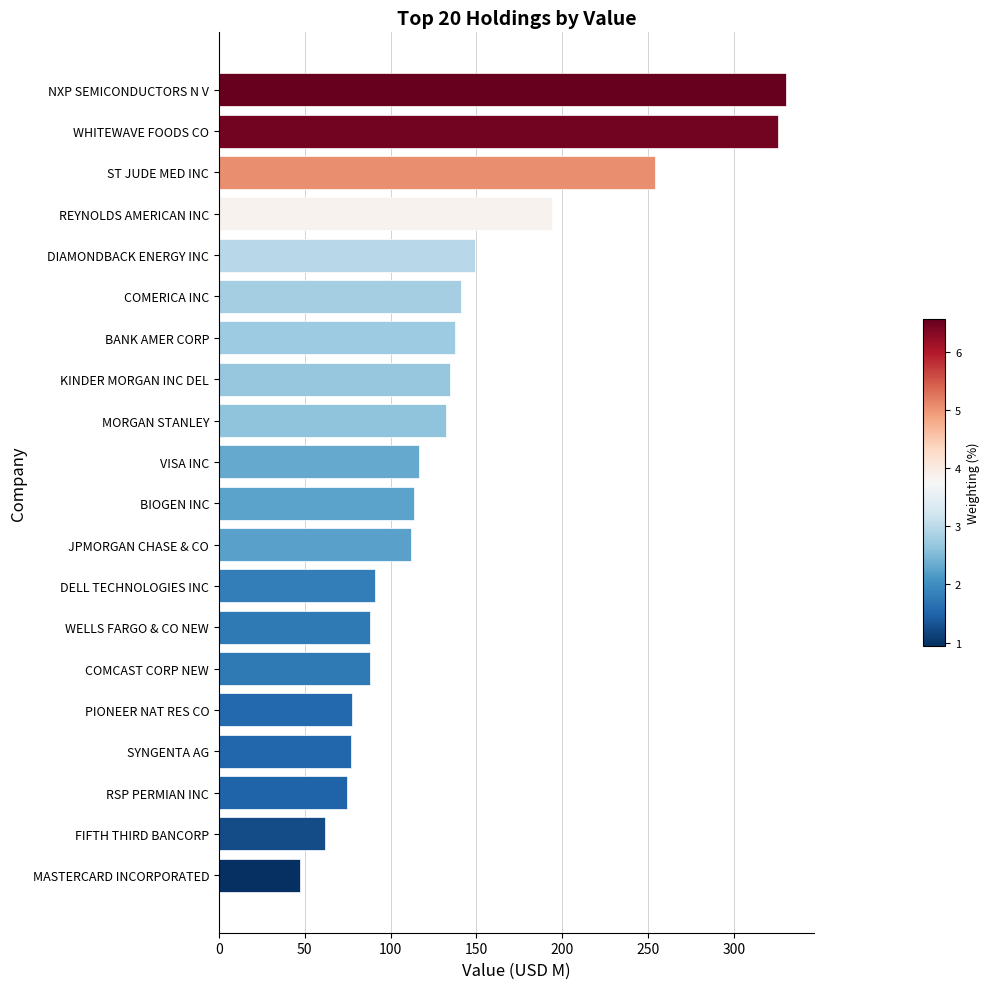

At which label is the value closest to 188?

REYNOLDS AMERICAN INC